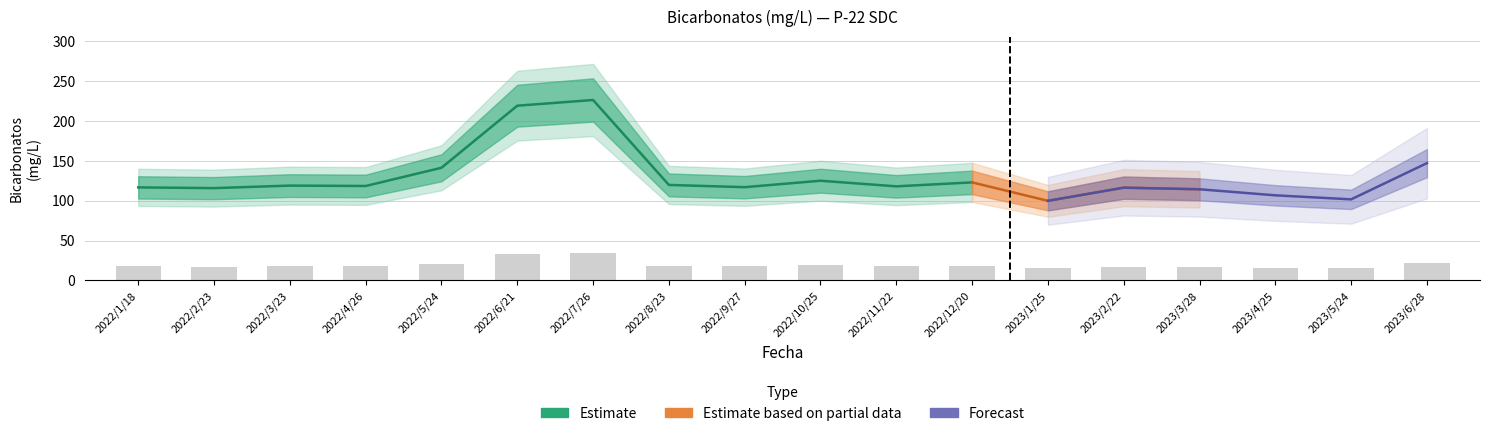

What position from the right is 2022/10/25?

9